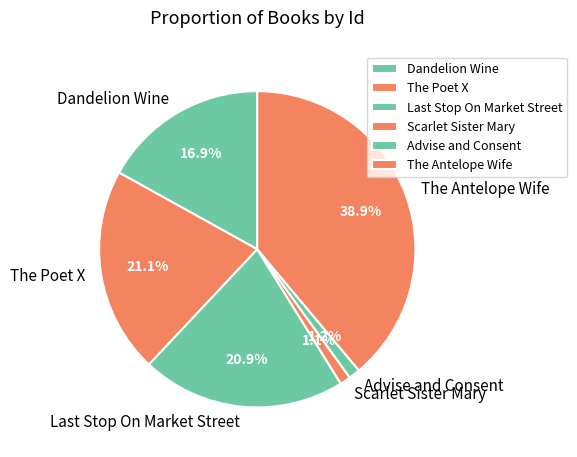

To the nearest percent, what is the difference between the The Antelope Wife and Scarlet Sister Mary slice percentages?

38%